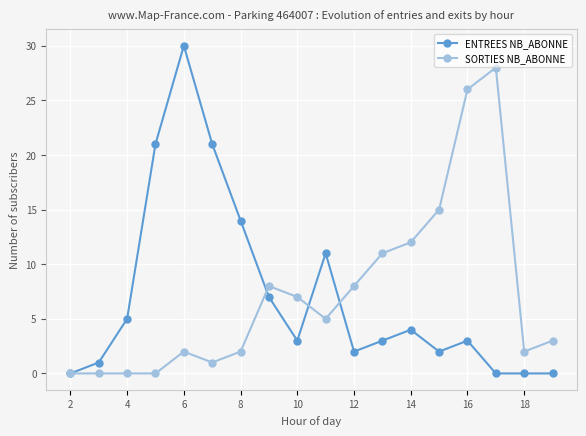

What is the value of the SORTIES NB_ABONNE point at the 18th from the left?

3